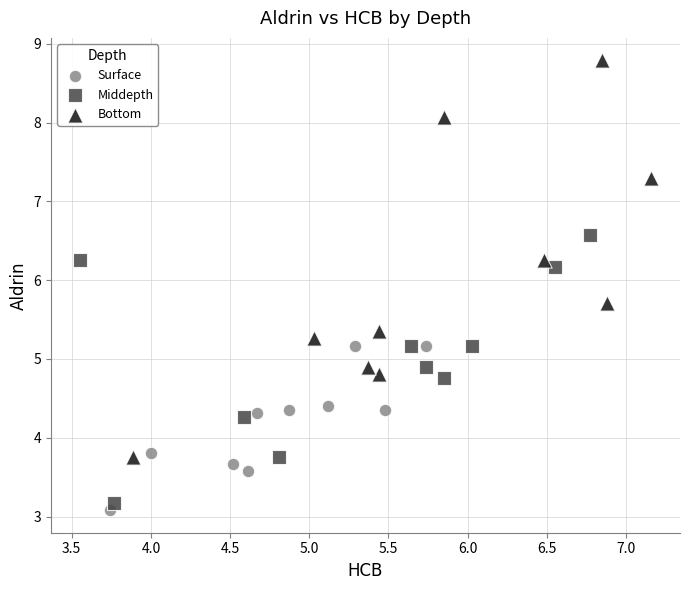

Which series reaches the maximum Y coordinate?

Bottom